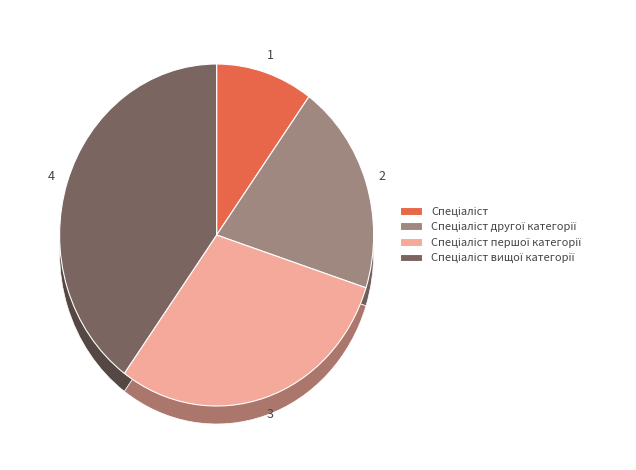

True or false: Спеціаліст другої категорії accounts for 20% of the total.

True